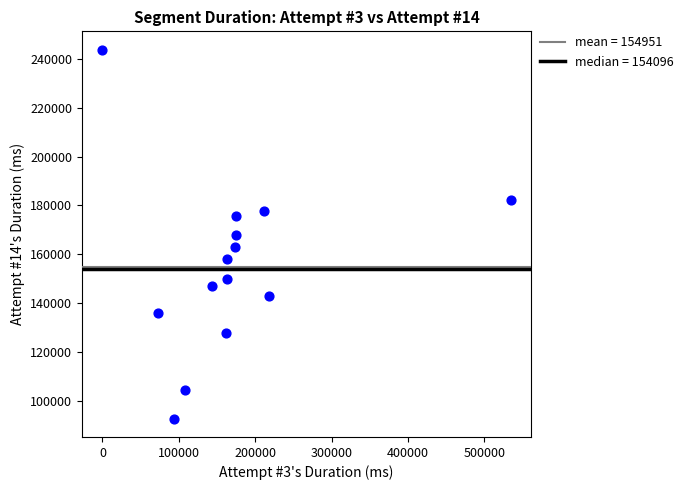

What is the range of X values (max minus min)?

534381